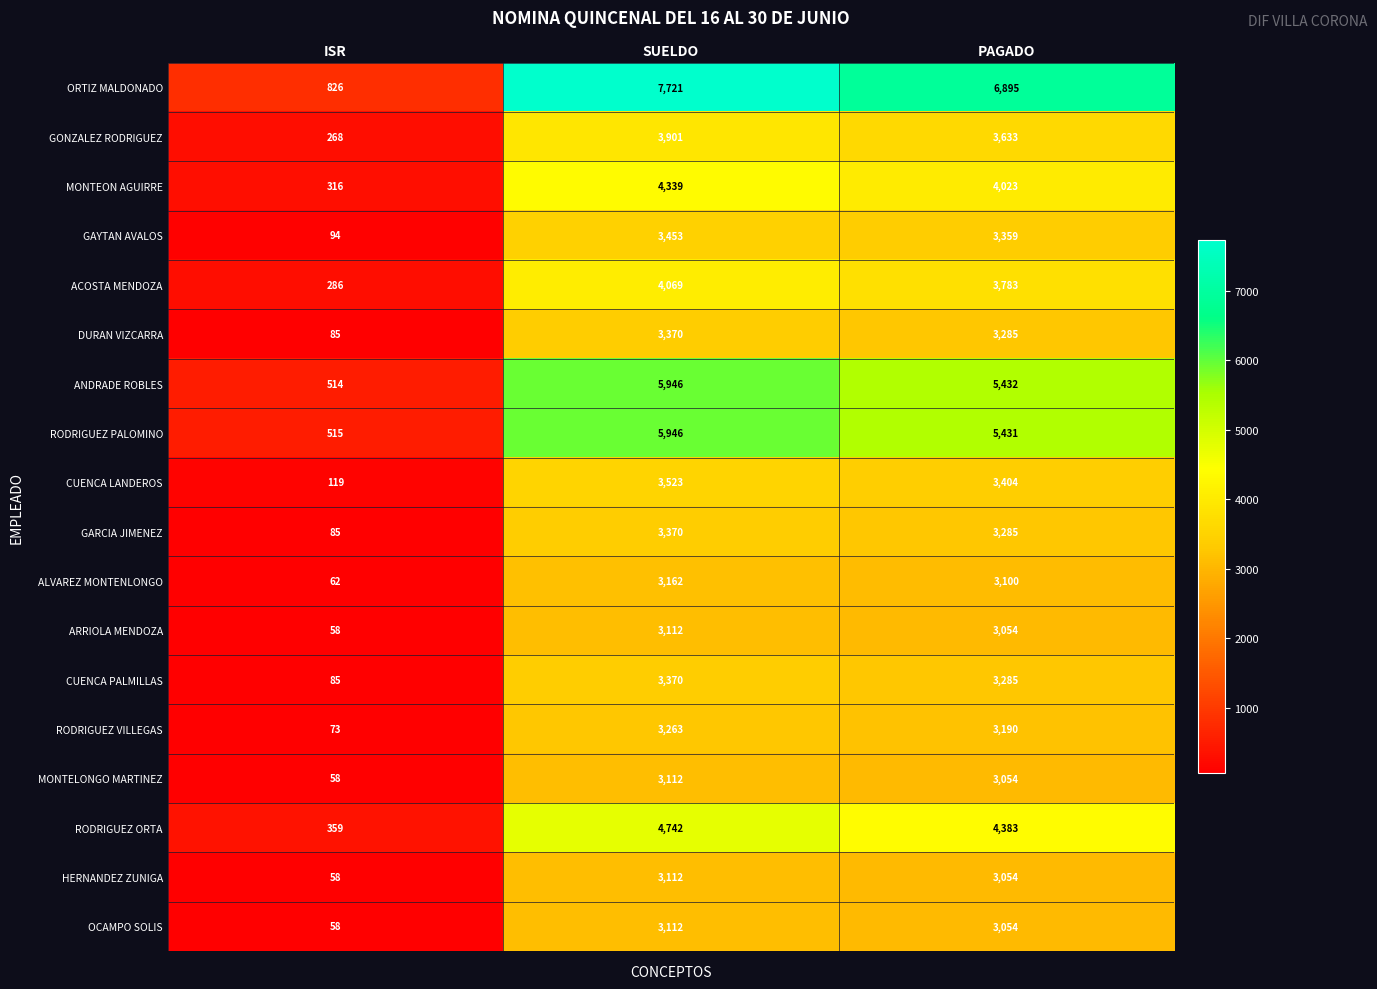

The value of ARRIOLA MENDOZA at SUELDO is 5189. True or false?

False